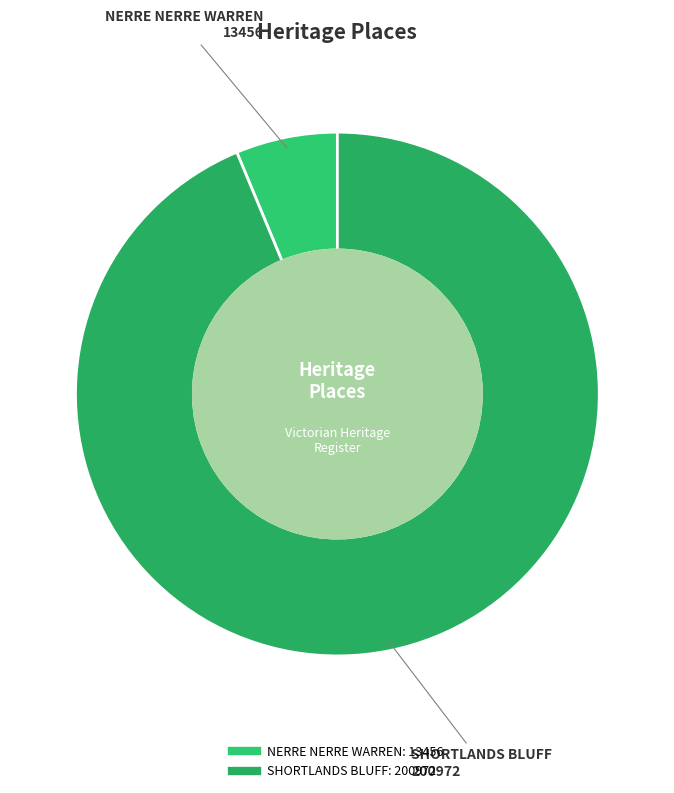

Rank the categories by value from highest to lowest.

SHORTLANDS BLUFF, NERRE NERRE WARREN